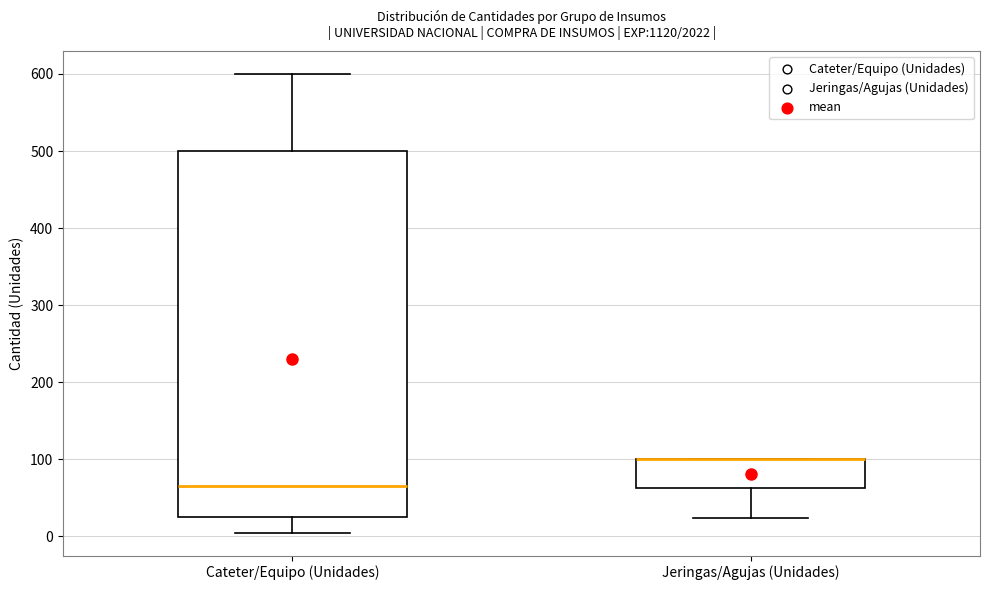

Which box is the tallest, from its lower edge to its upper edge?

Cateter/Equipo (Unidades)